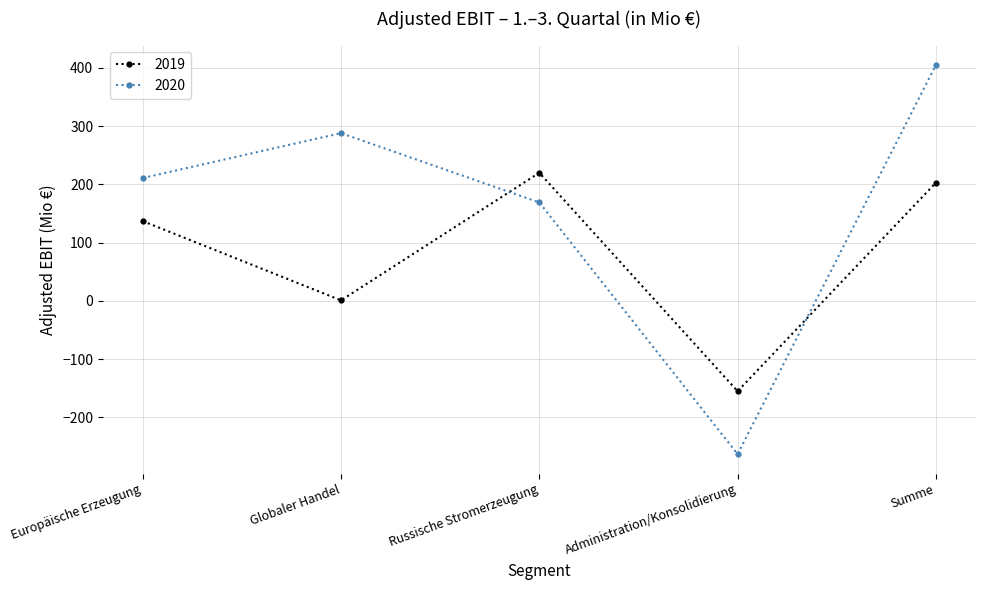

What are all the series names shown in the legend?

2019, 2020